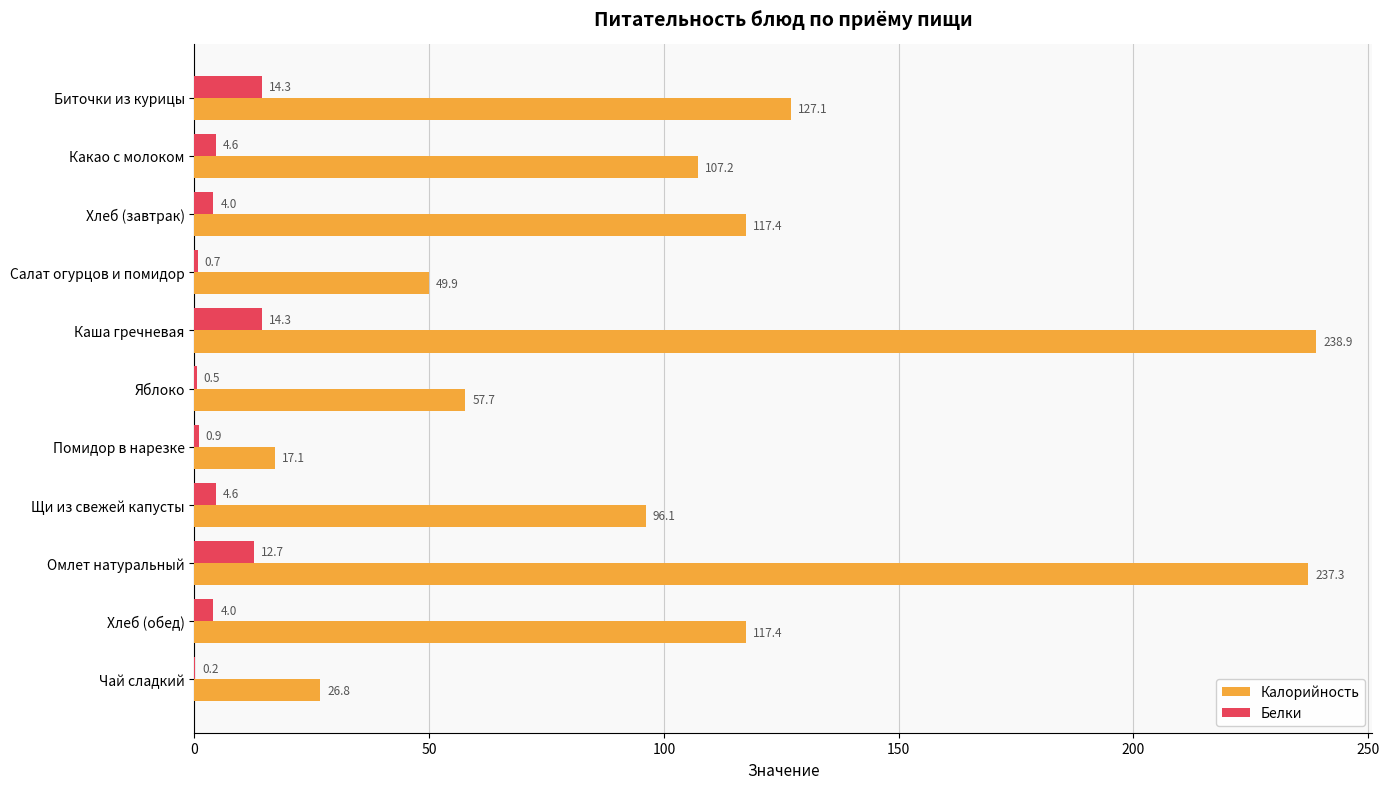

The Калорийность series shows 127.1 at Биточки из курицы. True or false?

True